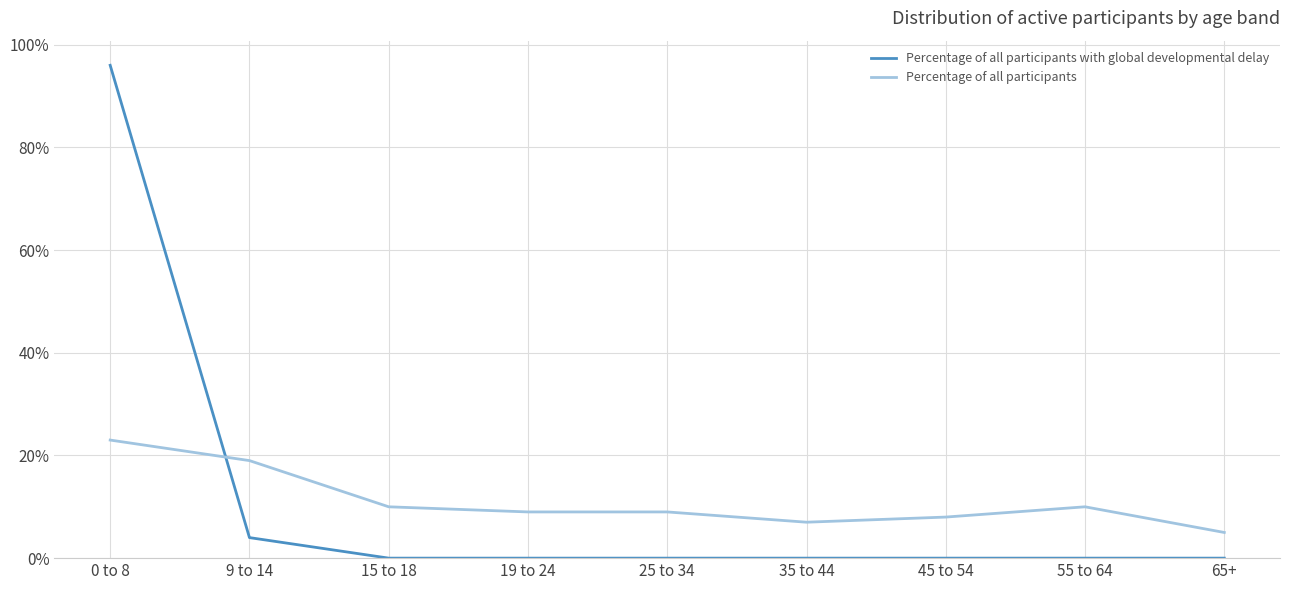

Which series has the widest spread of values?

Percentage of all participants with global developmental delay